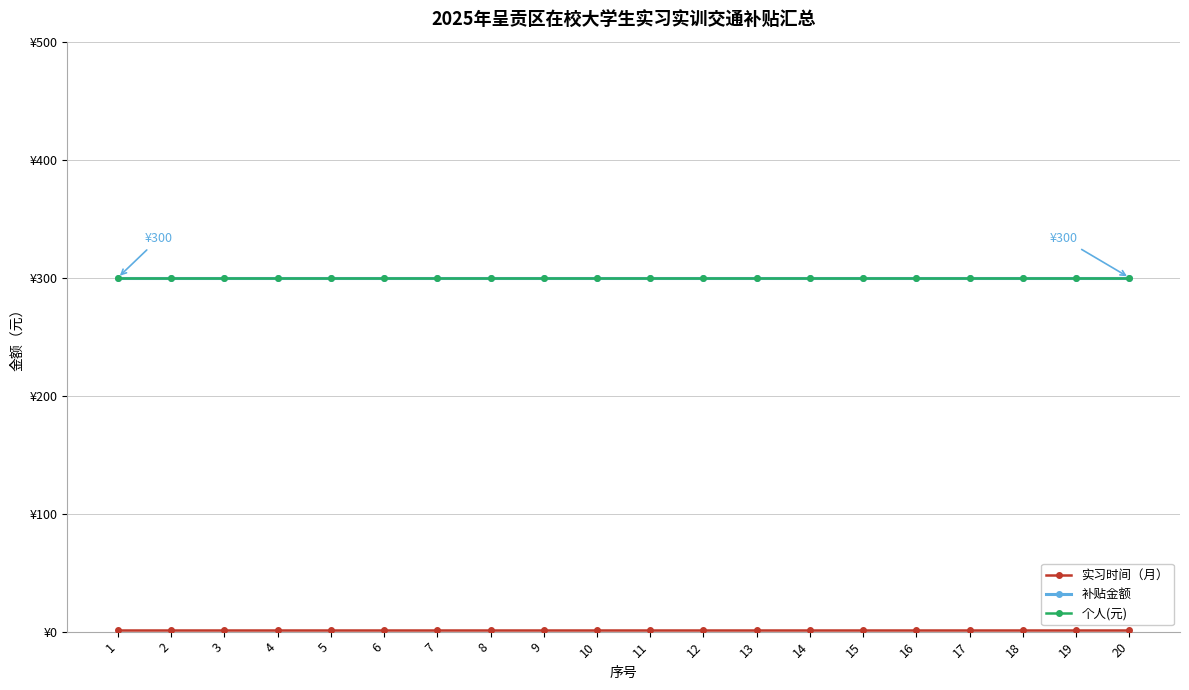

What is the value of the 实习时间（月） point at the 1st from the left?

1